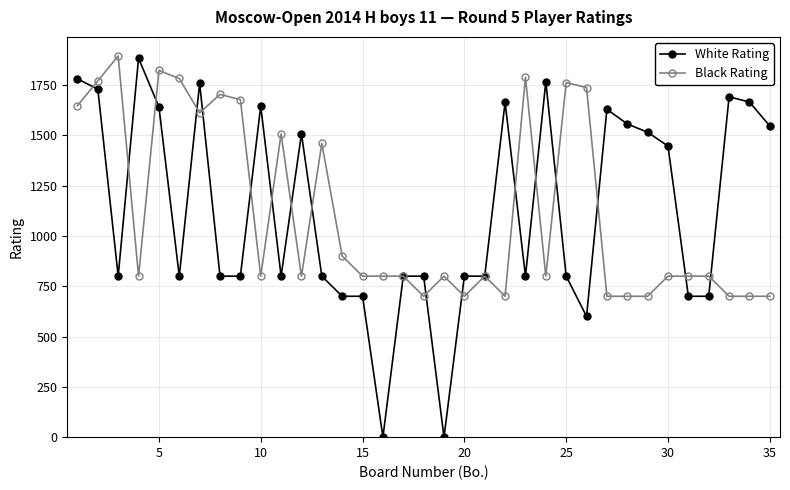

True or false: Black Rating has more than 0 points higher than both neighbors.

True